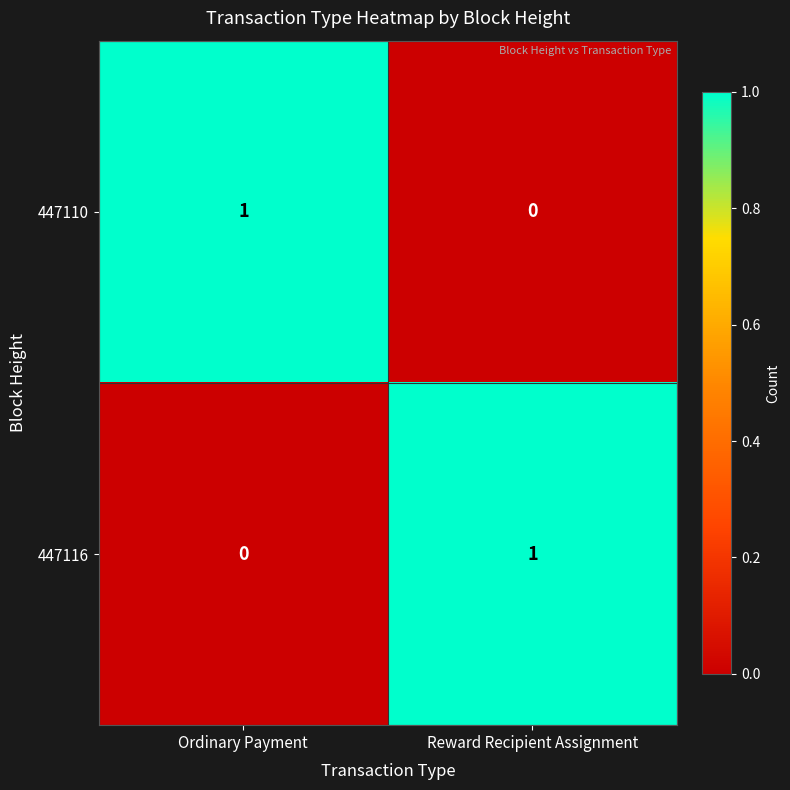

Reading right to left, extract all data points from this chart.

447110: 0	1
447116: 1	0